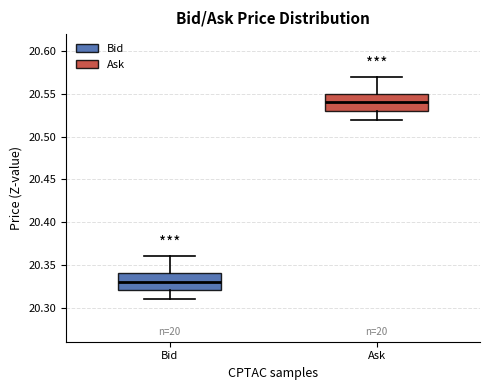

Reading left to right, transcribe this box plot: for each box, give where its median line is, the range the box spans, and where its two whiskers end, as read against the y-axis. The values are not printed on the chart, so give them approximately, as read against the axis.

Bid: median 20.33, box 20.32 to 20.34, whiskers 20.31 to 20.36
Ask: median 20.54, box 20.53 to 20.55, whiskers 20.52 to 20.57